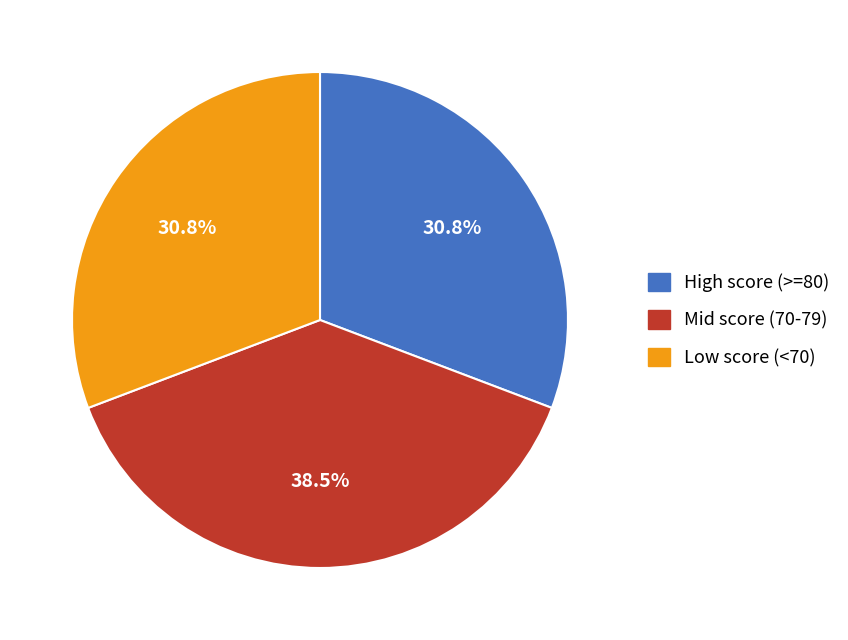

Does any single category account for the majority?

No